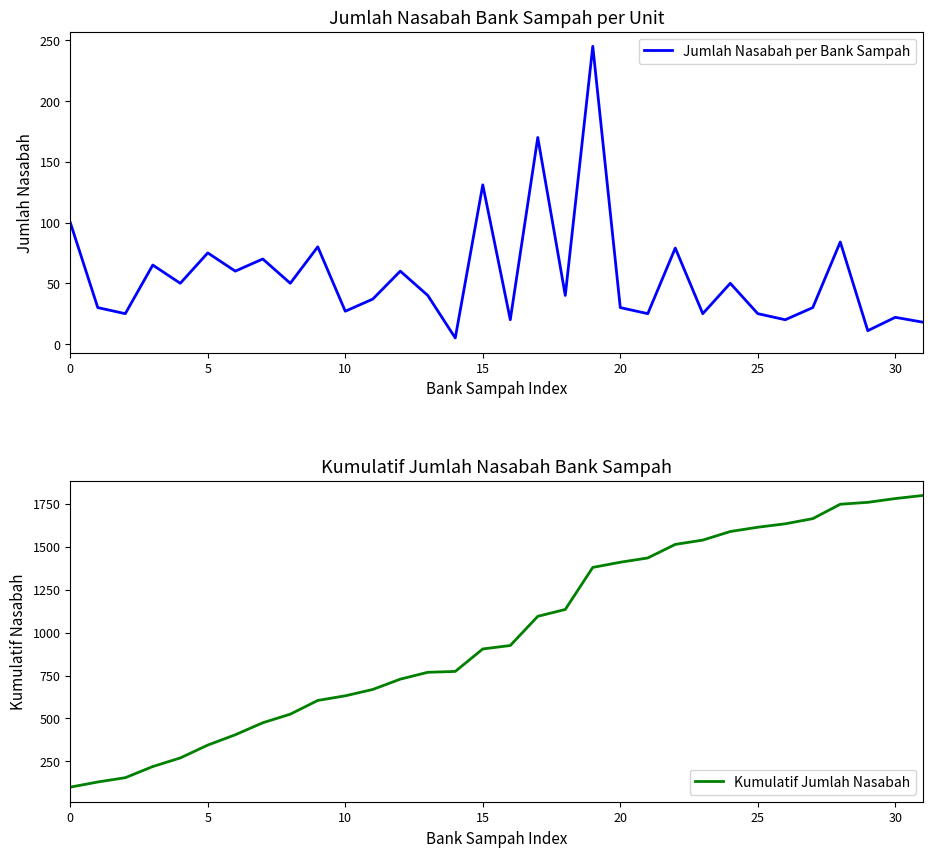

Which has a higher value, 18 or 22?

22